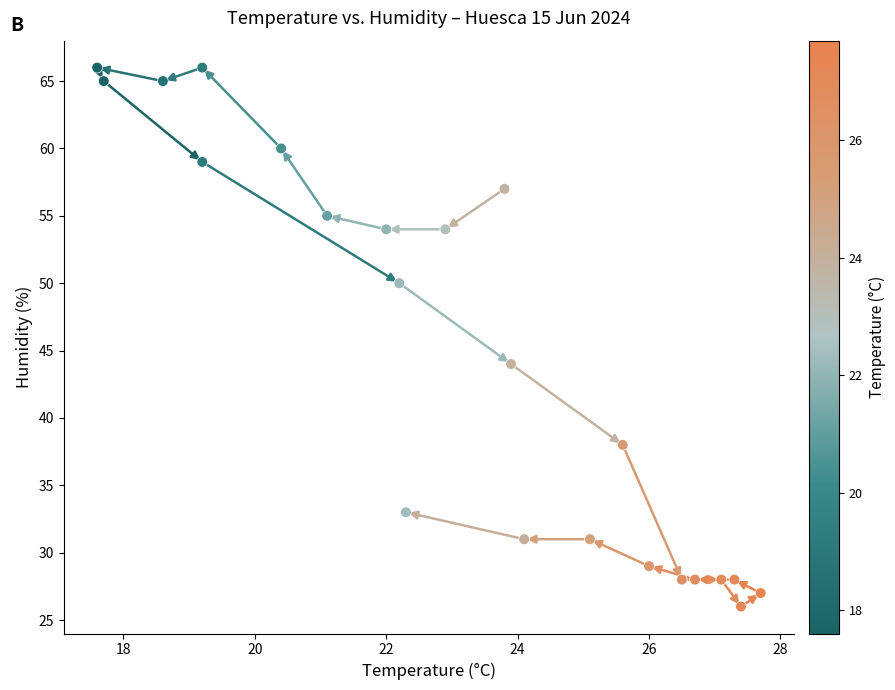

What is the range of Y values (max minus min)?

40